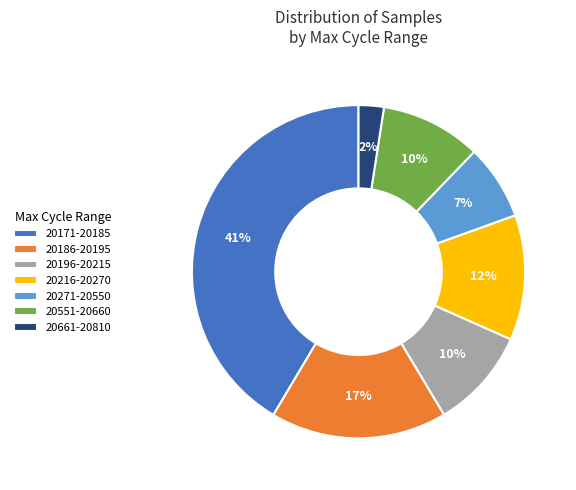

Which category has the biggest portion of the pie?

20171-20185